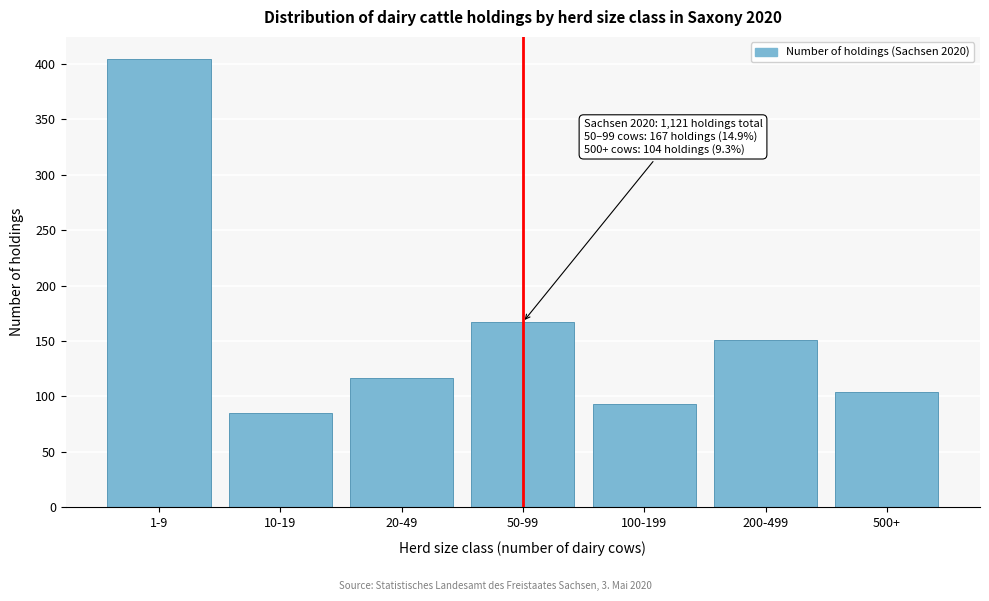

Reading right to left, extract all data points from this chart.

500+=104	200-499=151	100-199=93	50-99=167	20-49=117	10-19=85	1-9=404